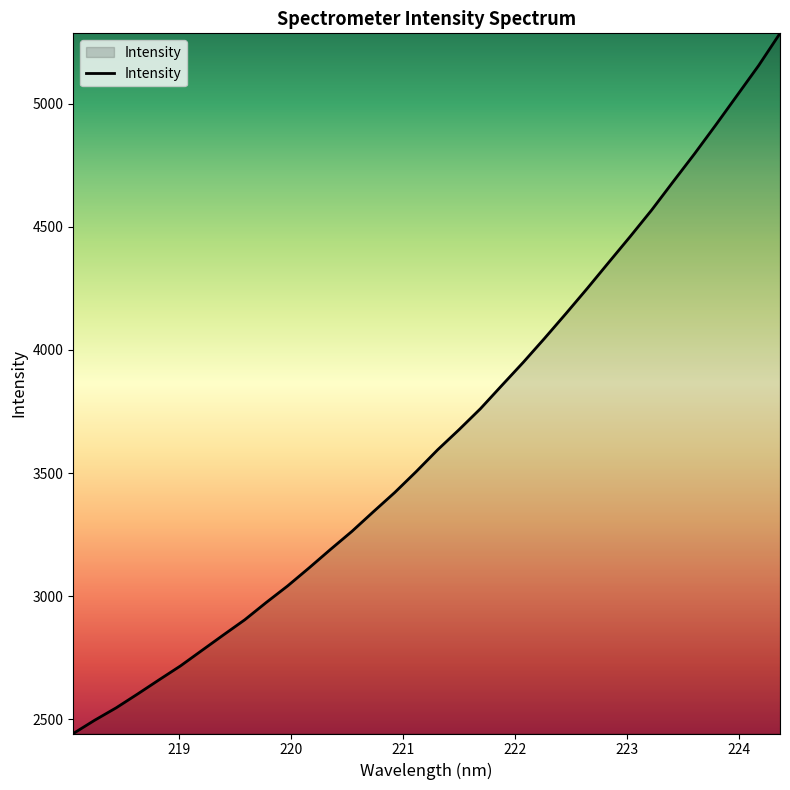

Reading left to right, list all the values displayed in this chart.

2442.4	2496.4	2546.6	2602.7	2660.2	2716.9	2779.7	2842.4	2904.2	2974.3	3041.7	3114.7	3189.9	3263.2	3342.7	3421.1	3505.8	3594.2	3676.0	3761.1	3855.7	3949.4	4047.4	4148.0	4250.6	4355.9	4460.6	4567.9	4682.5	4795.9	4913.6	5034.0	5154.5	5285.4